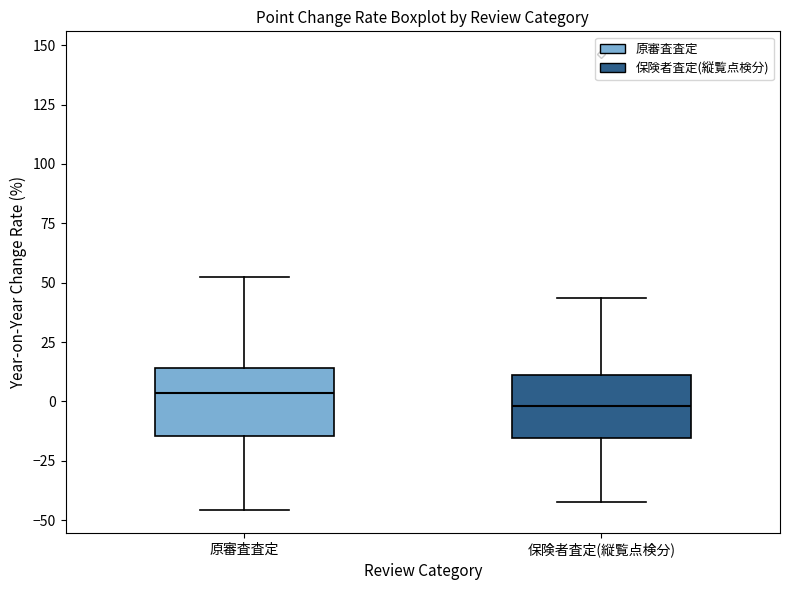

Where is the upper edge of the box for 保険者査定(縦覧点検分) on the y-axis? The values are not printed on the chart, so give them approximately, as read against the axis.

10